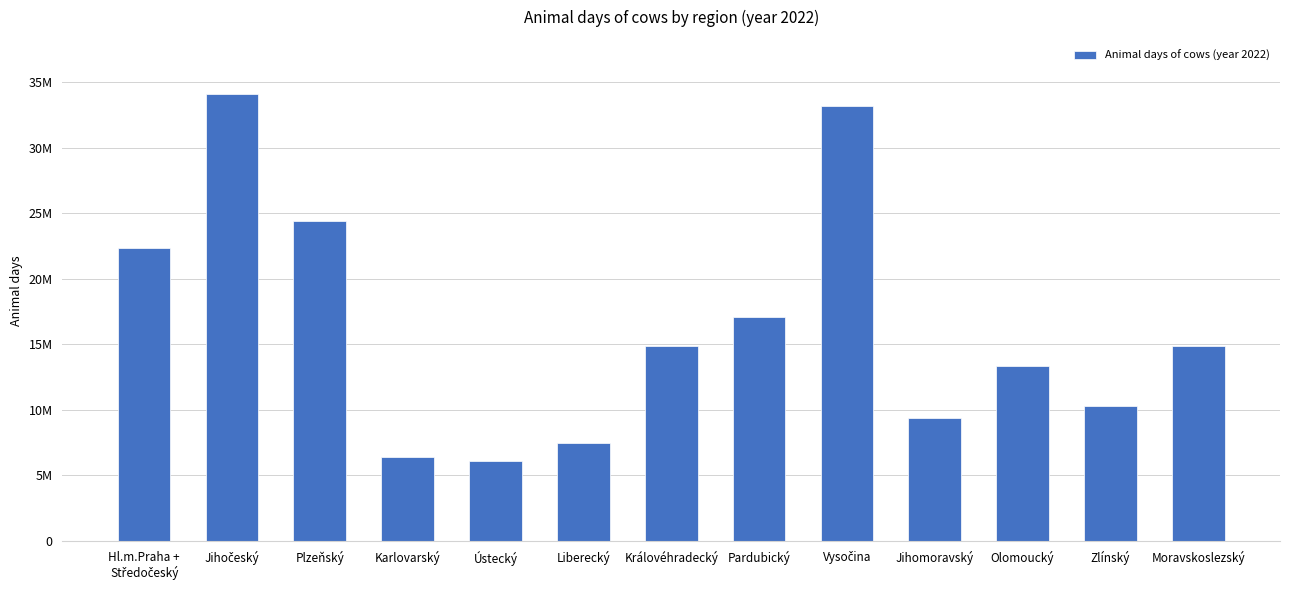

Which category has the lowest value across all series?

Ústecký